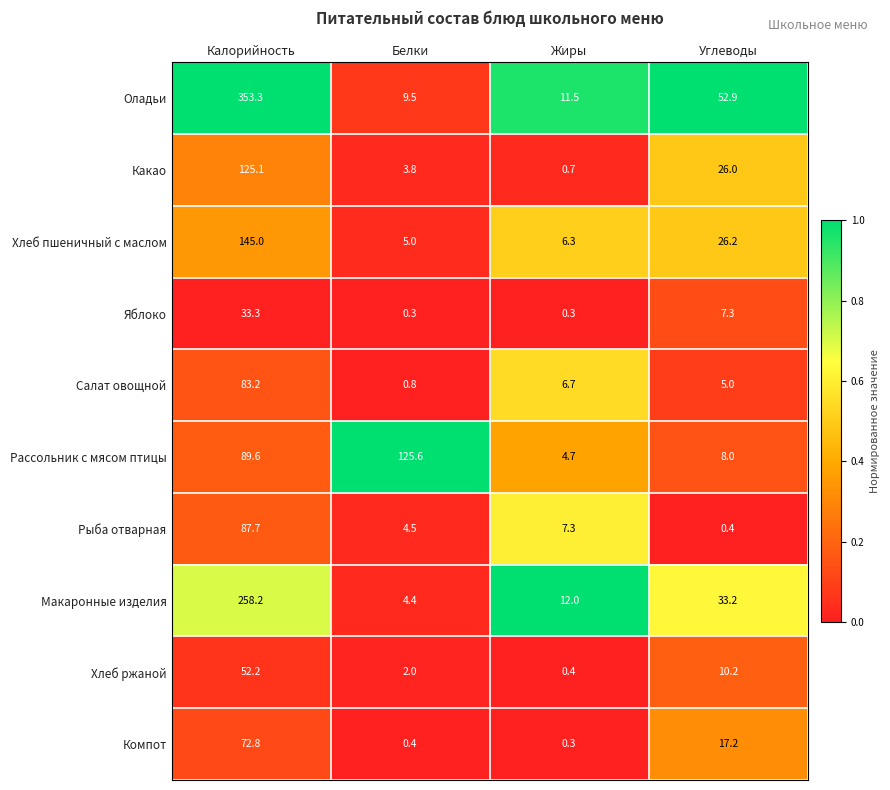

The value of Хлеб ржаной at Жиры is 0.4. True or false?

True